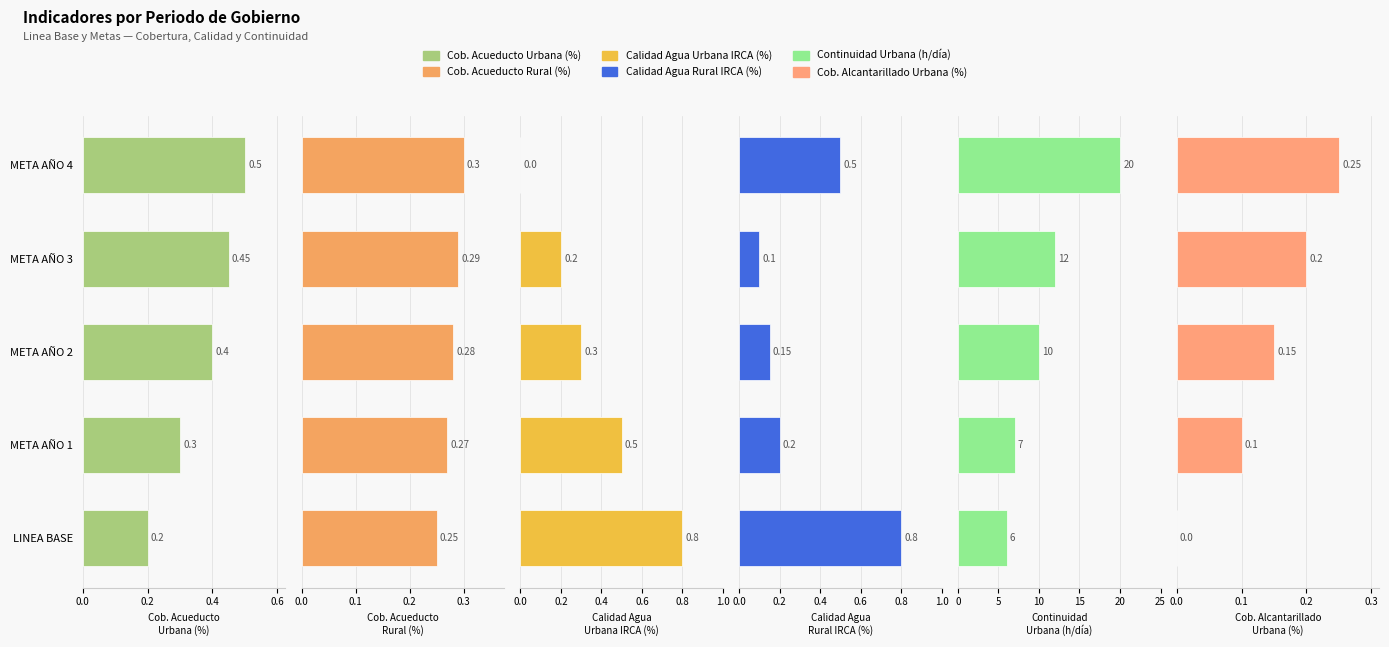

The Continuidad
Urbana (h/día) series shows 10.5 at LINEA BASE. True or false?

False